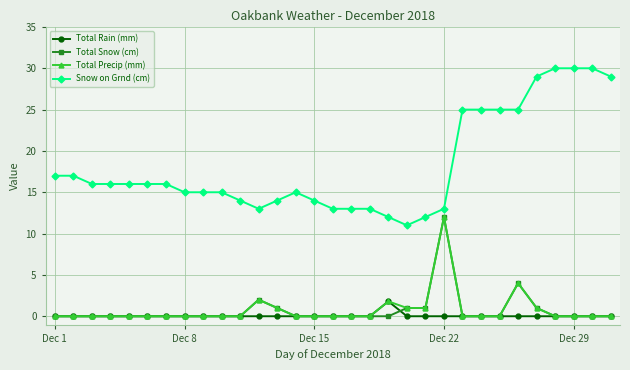

What are all the series names shown in the legend?

Total Rain (mm), Total Snow (cm), Total Precip (mm), Snow on Grnd (cm)